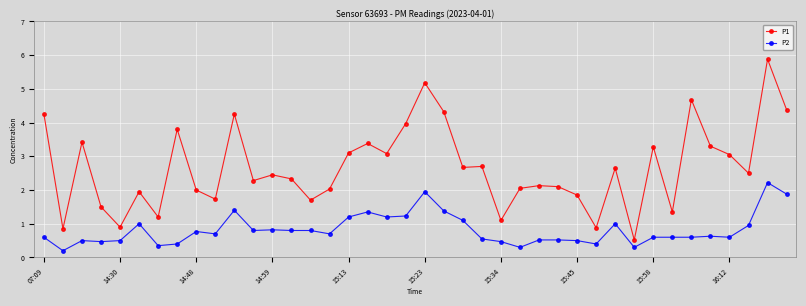

What is the maximum value for P2?

2.2